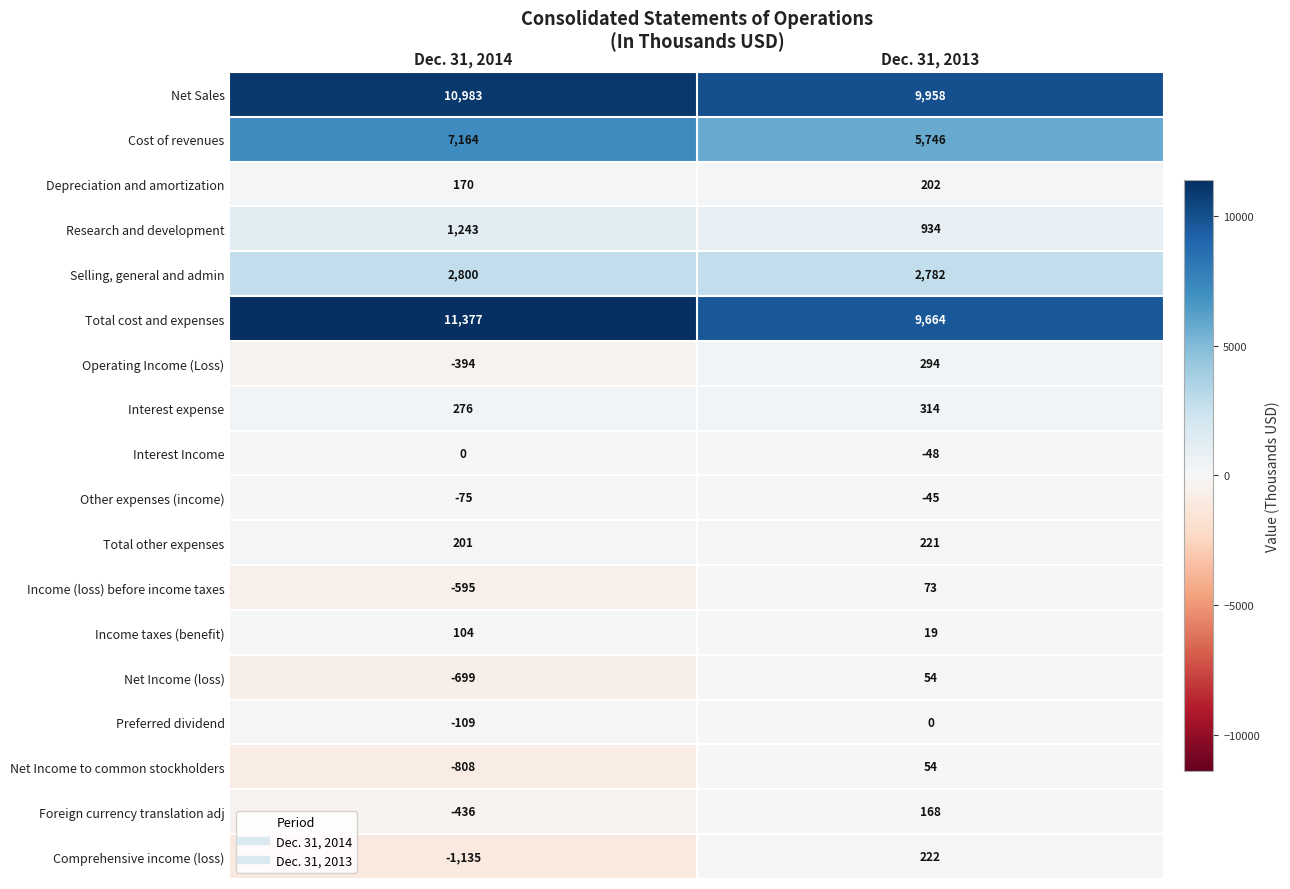

What is the lowest value of the Selling, general and admin series?

2782